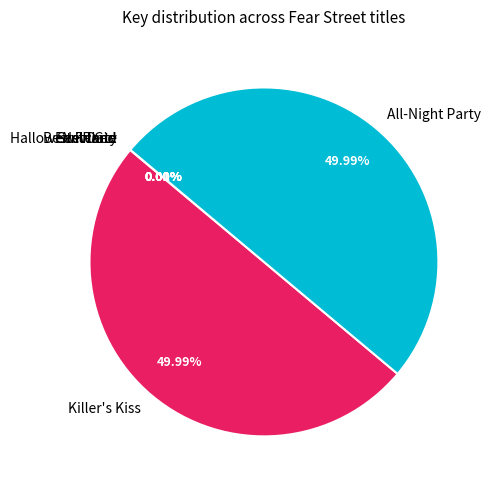

Is it true that All-Night Party is 38% of the pie?

False